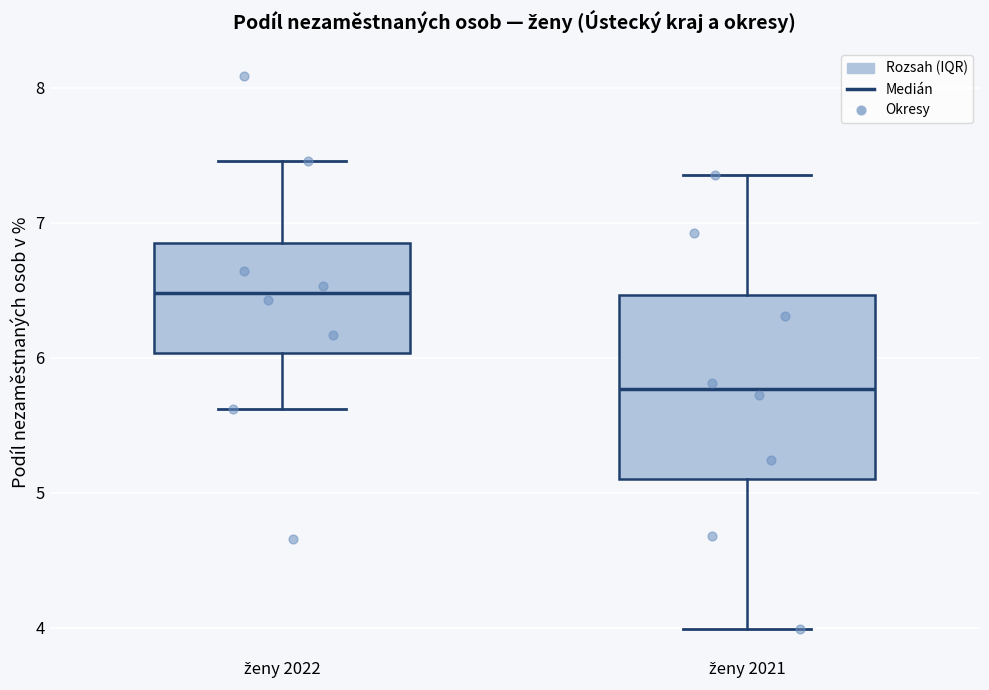

Reading left to right, read every box against the y-axis: the position of its median line, the range the box covers, and the ends of its whiskers. The values are not printed on the chart, so give them approximately, as read against the axis.

ženy 2022: median 6.5, box 6.0 to 6.8, whiskers 5.6 to 7.5
ženy 2021: median 5.8, box 5.1 to 6.5, whiskers 4.0 to 7.4